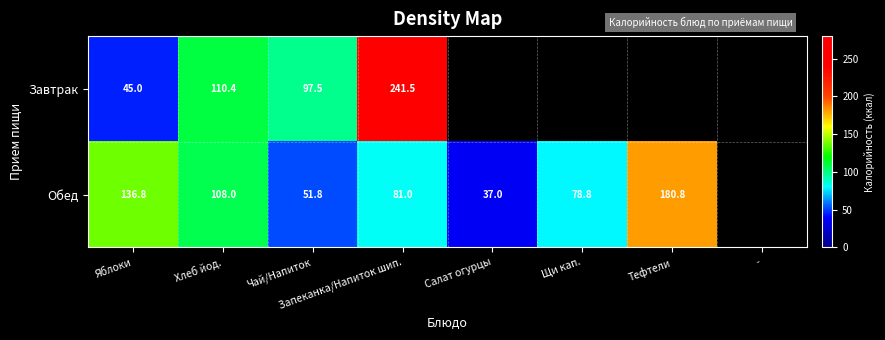

What is the difference between the highest and lowest values at Хлеб йод.?

2.4